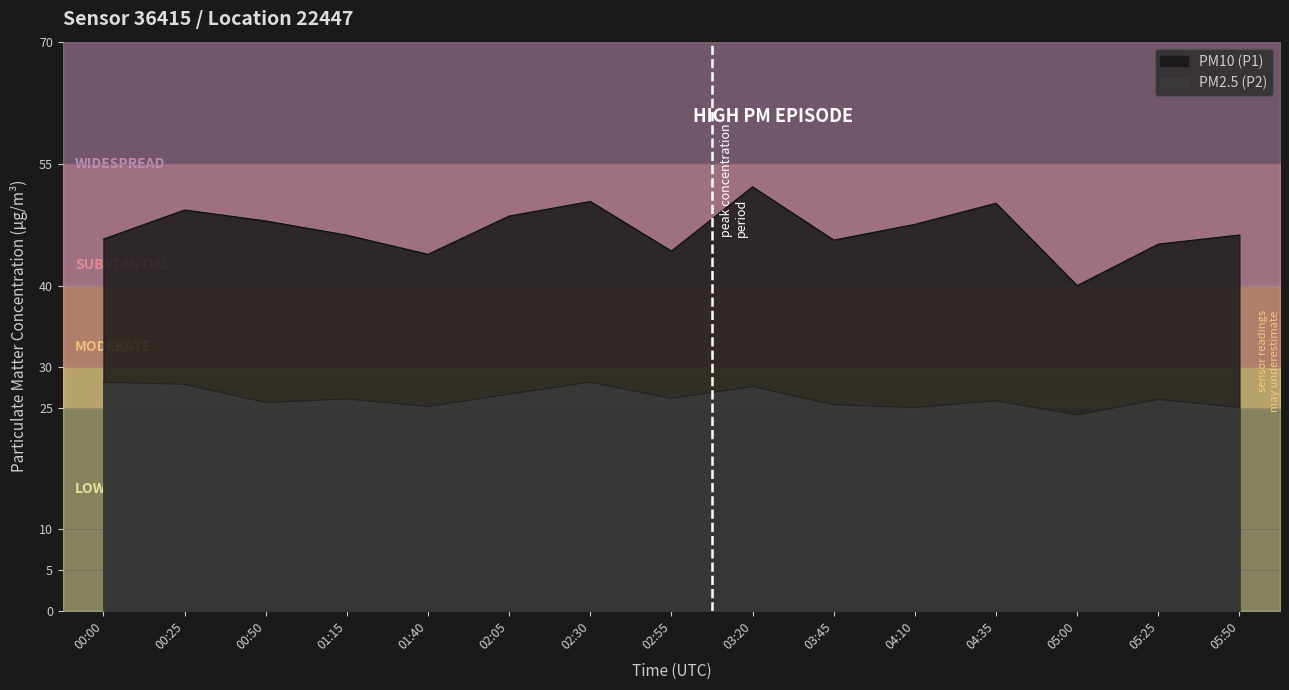

What is the value of the PM2.5 (P2) point at the 12th from the left?

25.8